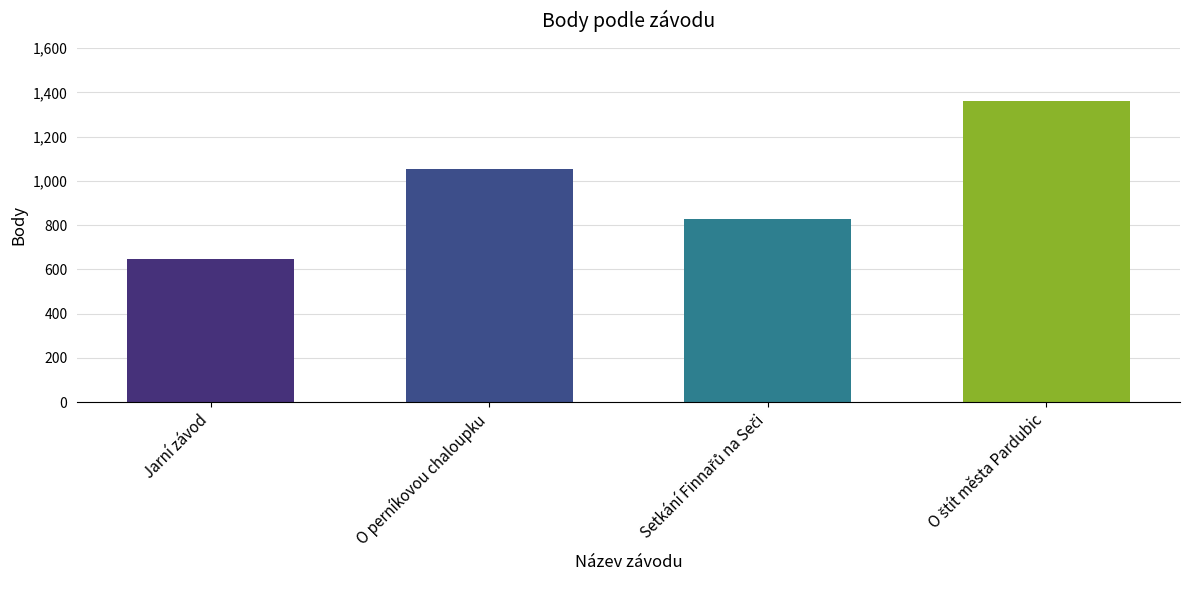

What is the label of the 2nd bar from the left?

O perníkovou chaloupku